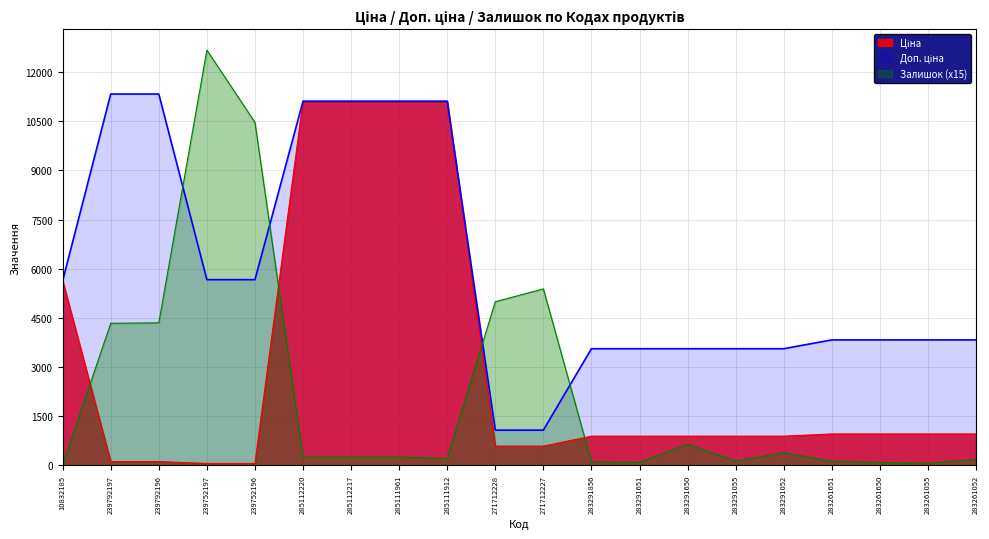

True or false: Ціна has more than 2 points higher than both neighbors.

False